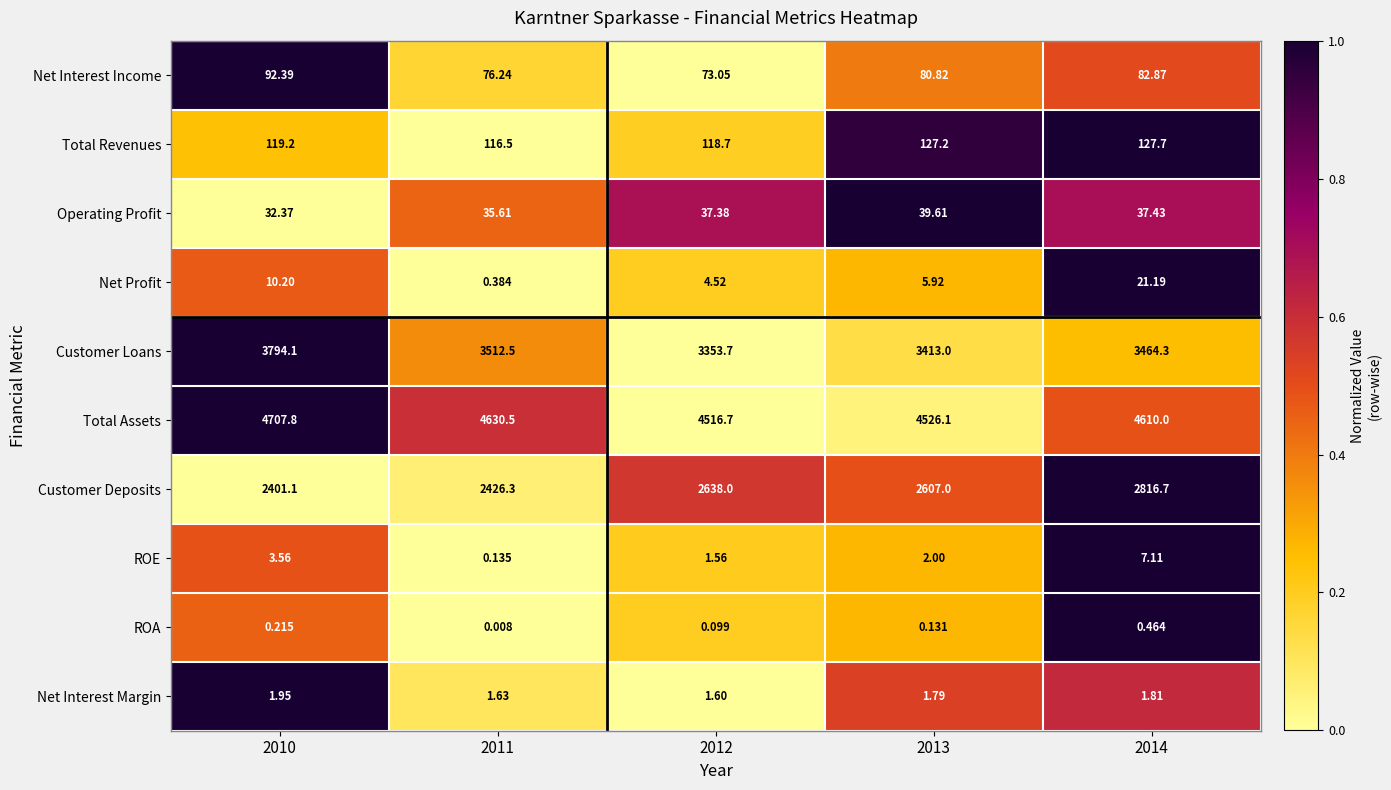

Rank the series at 2013 from highest to lowest value.

Total Assets, Customer Loans, Customer Deposits, Total Revenues, Net Interest Income, Operating Profit, Net Profit, ROE, Net Interest Margin, ROA